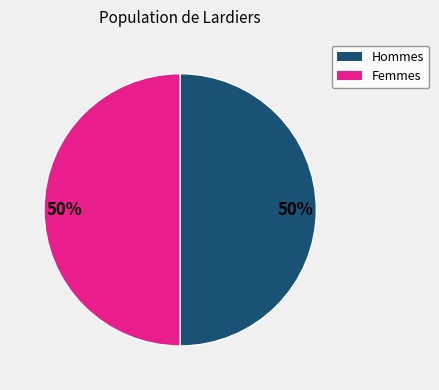

How many segments does this pie chart have?

2